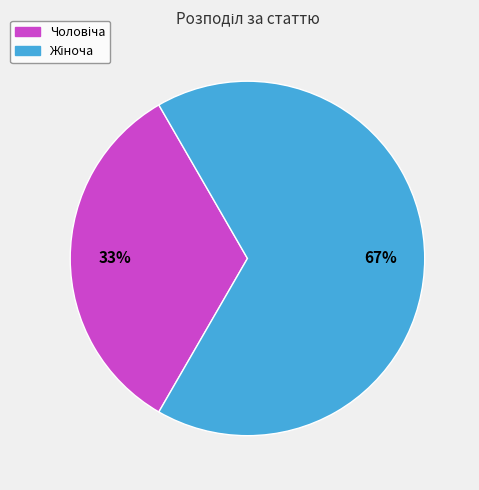

Does any single category account for the majority?

Yes